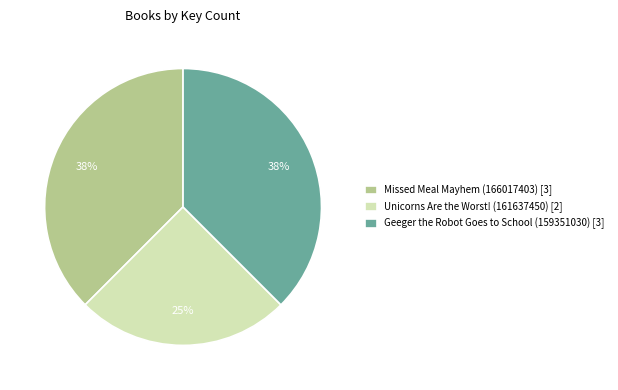

Between Unicorns Are the Worst! (161637450) and Geeger the Robot Goes to School (159351030), which is larger?

Geeger the Robot Goes to School (159351030)